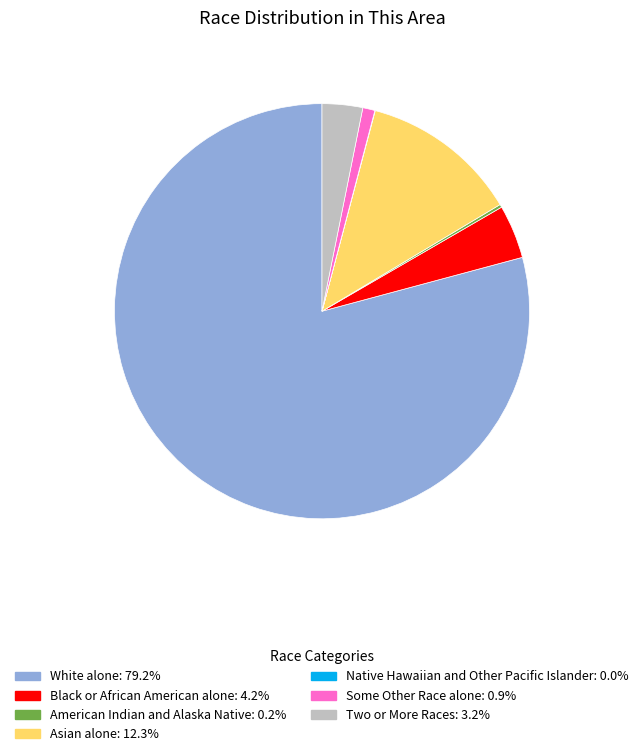

Combined, do Asian alone and Two or More Races account for over 50%?

No